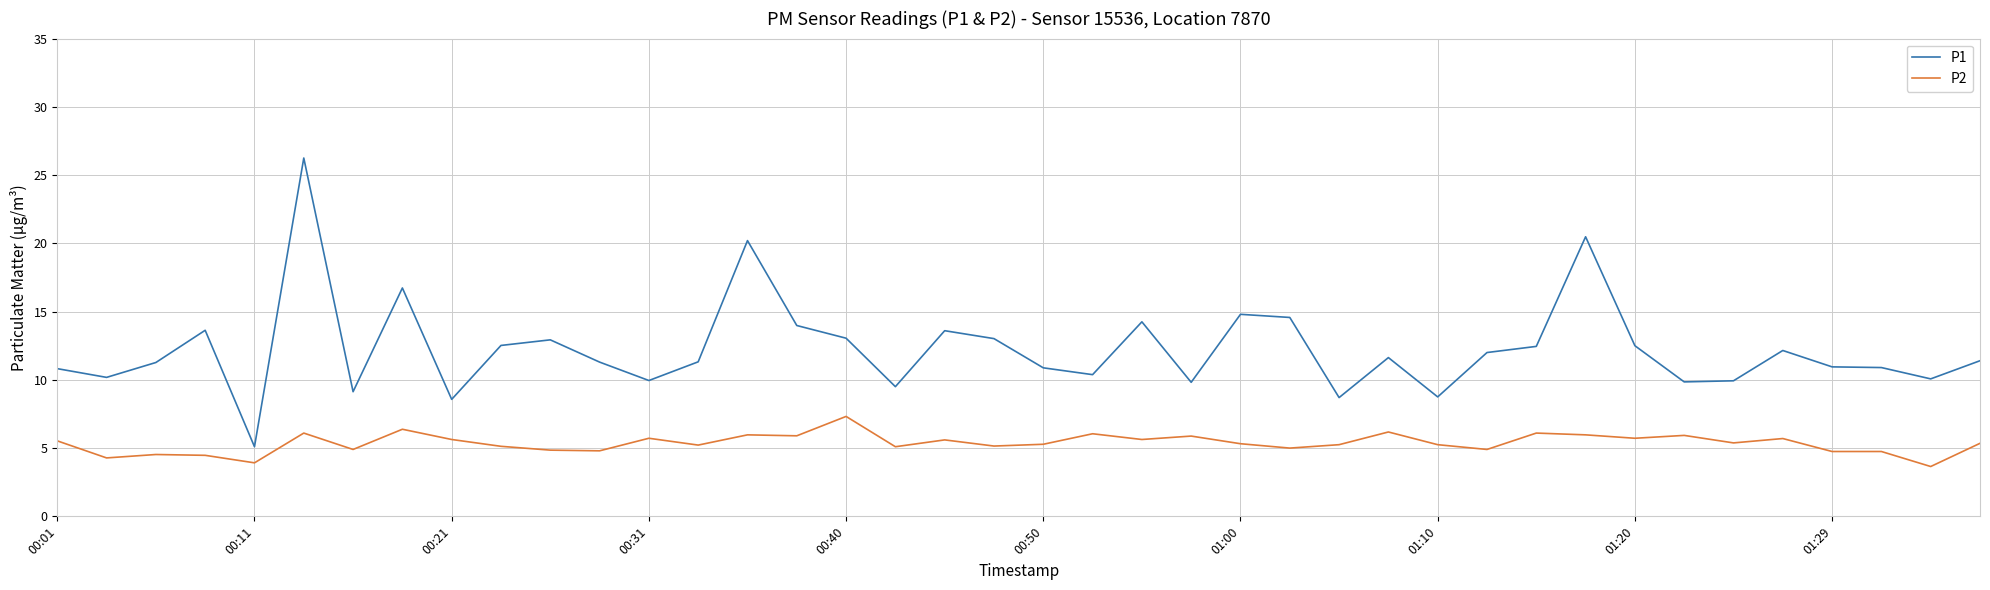

True or false: P1 and P2 intersect in this chart.

False